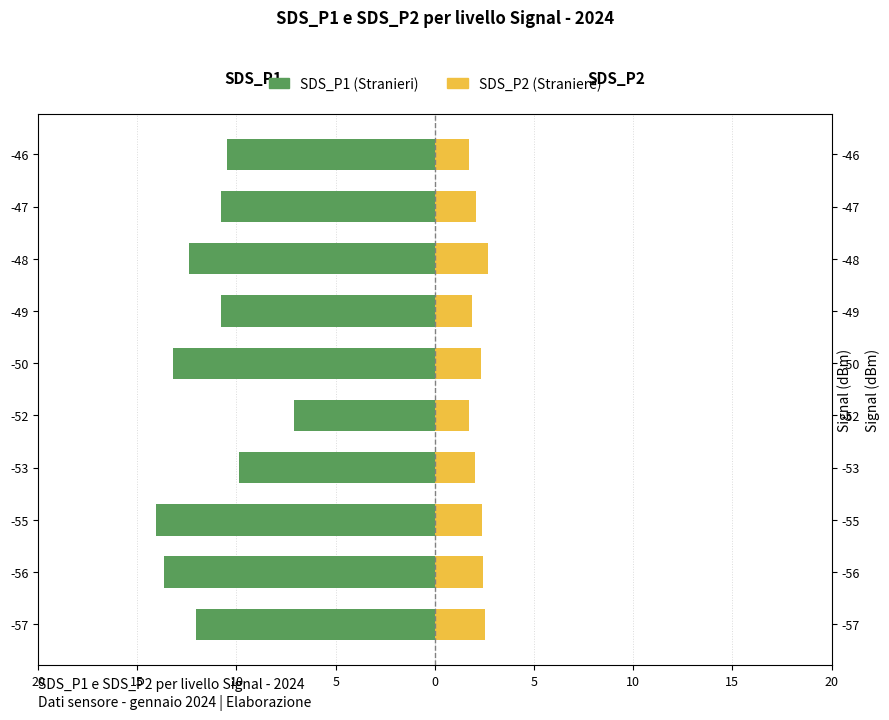

What is the minimum value shown in the chart?

-14.1